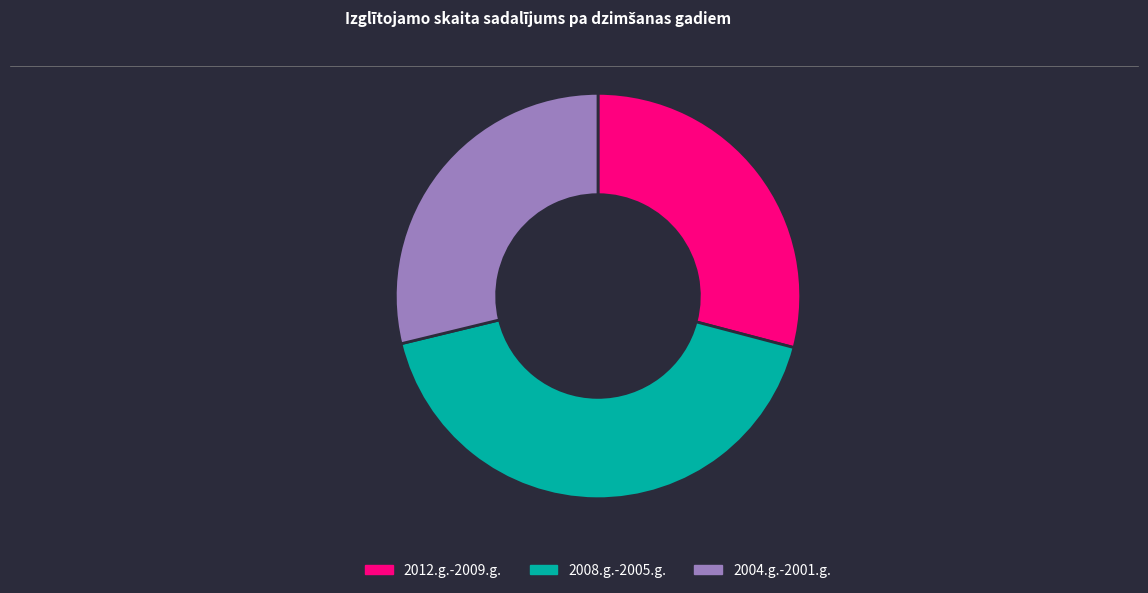

True or false: 2008.g.-2005.g. accounts for 42% of the total.

True